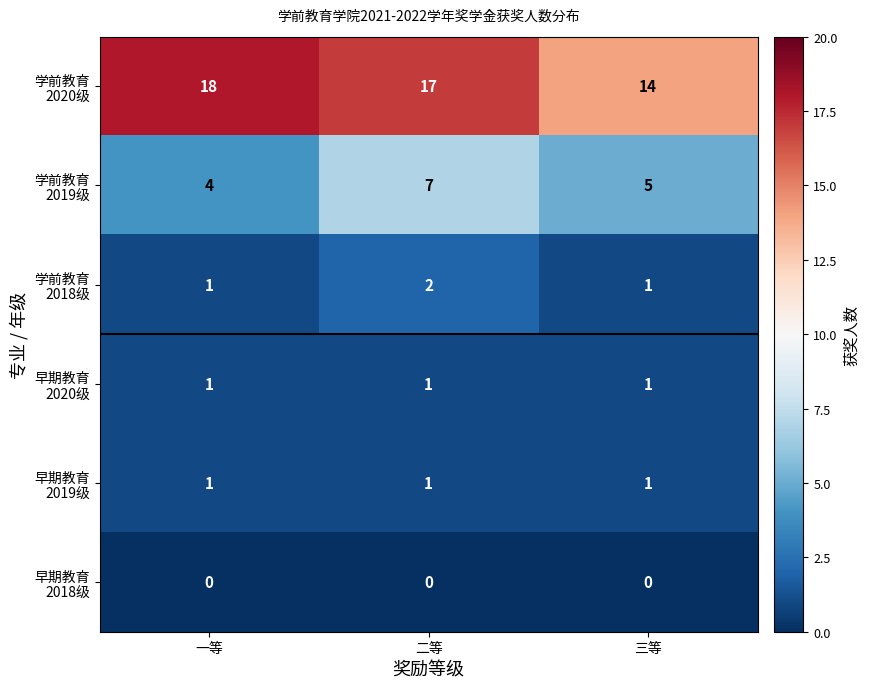

What is the greatest value displayed?

18